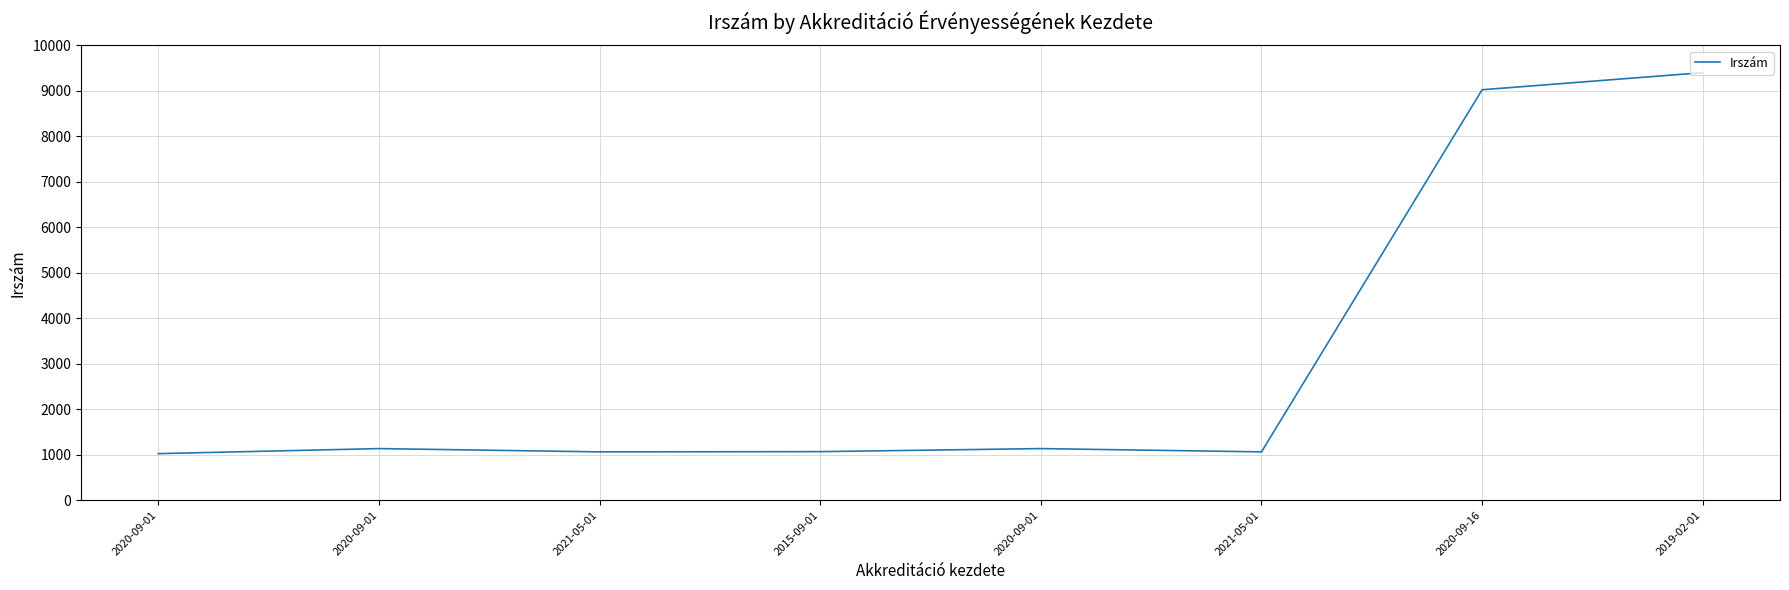

Read the value at 2019-02-01, to the nearest 10.

9400